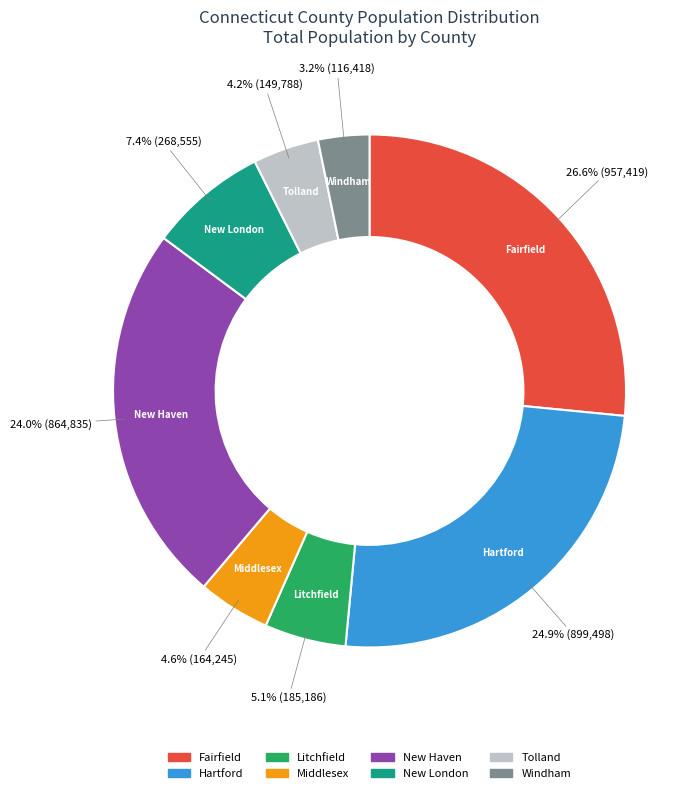

Is there a majority slice in this chart?

No